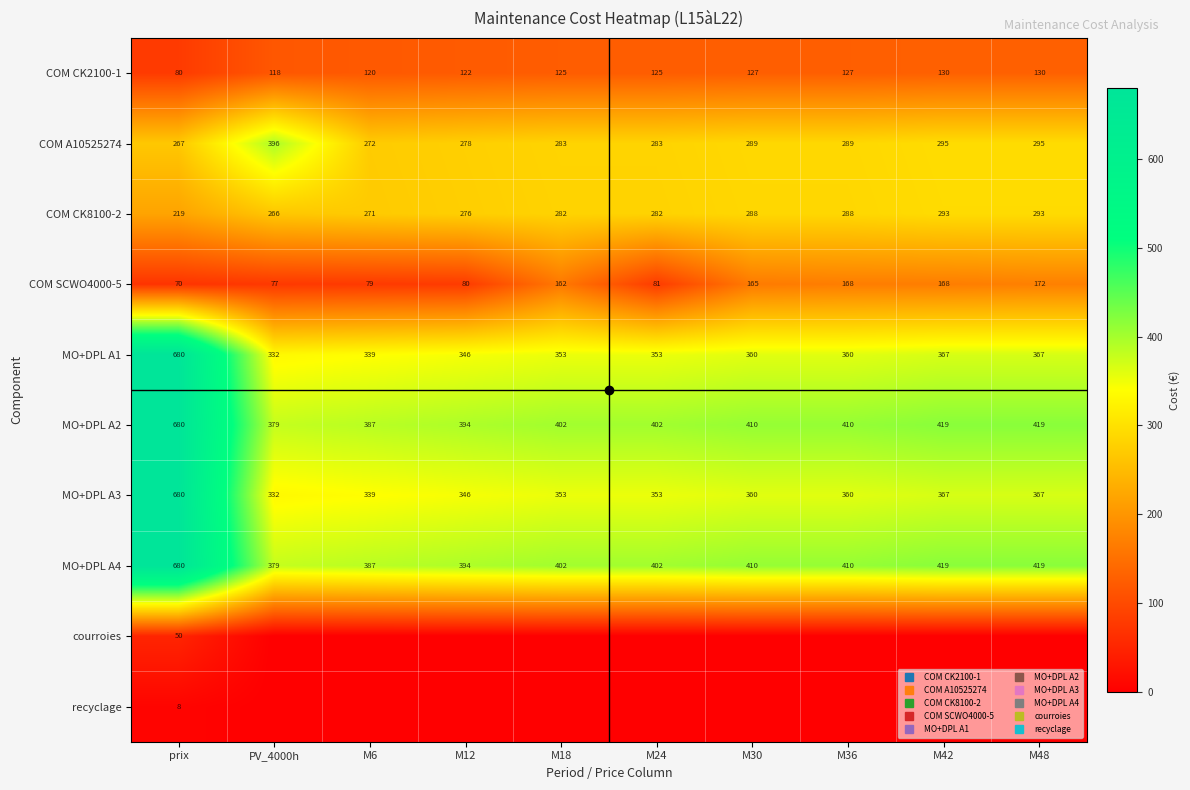

What is the difference between the maximum and minimum values in the MO+DPL A4 series?

300.9